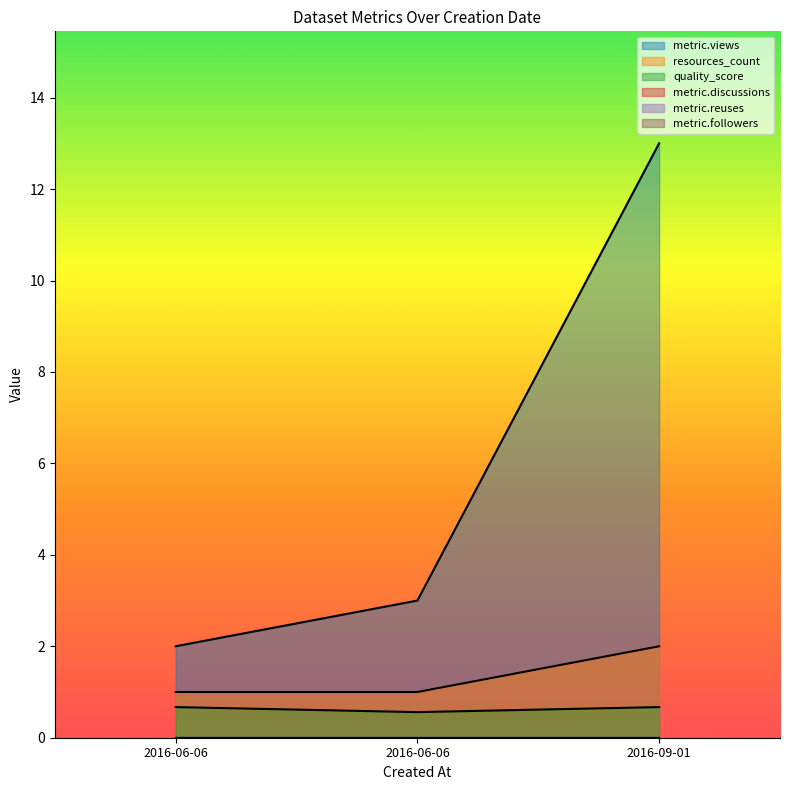

At how many categories does at least one series exceed 2?

2